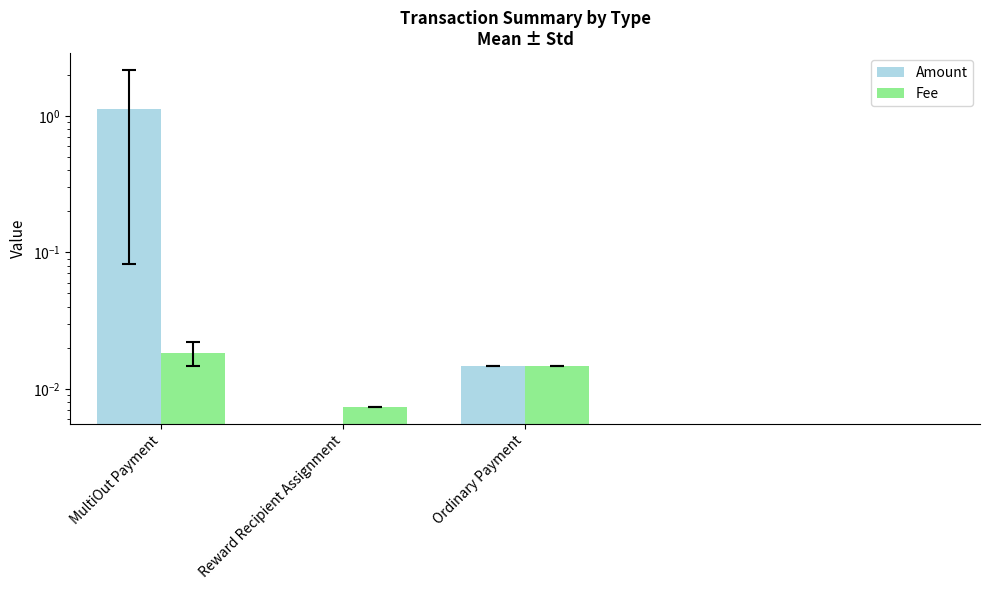

What is the value of the Amount bar at the 1st from the left?

1.1